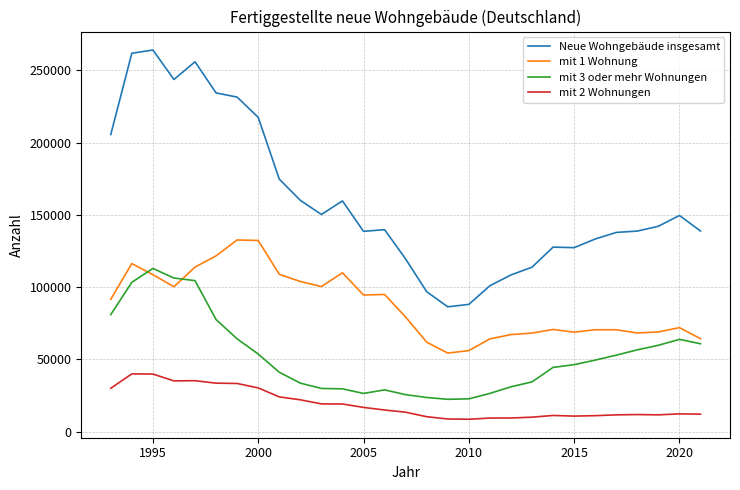

True or false: mit 2 Wohnungen and mit 3 oder mehr Wohnungen cross at least once.

False